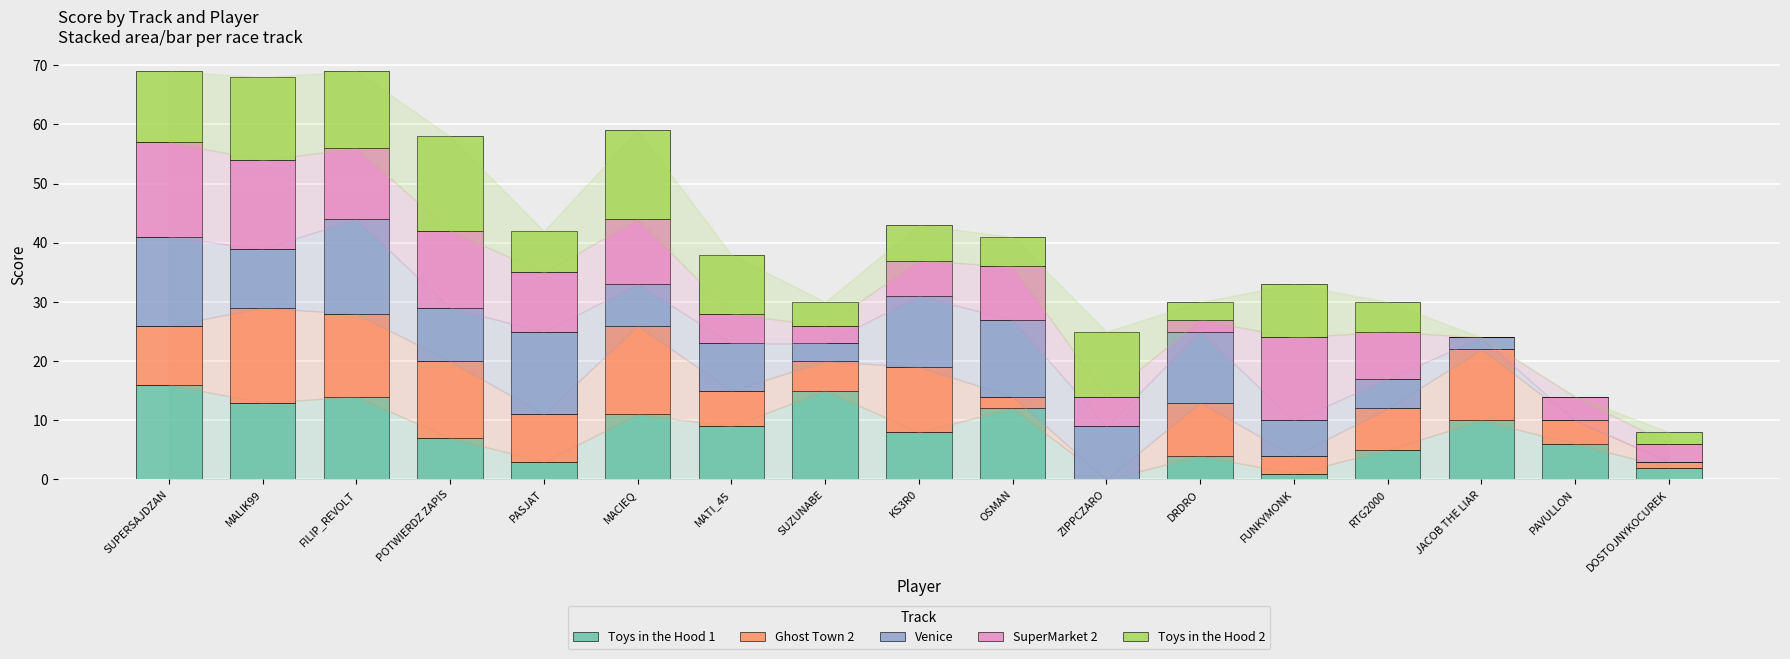

What is the total value across all series at PASJAT?

42